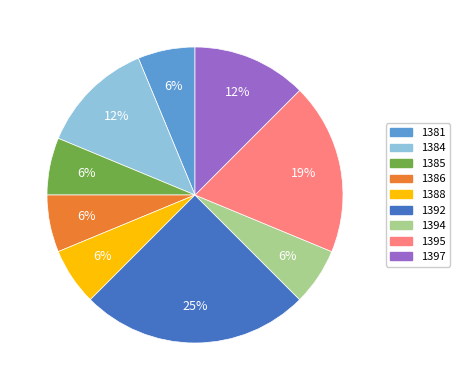

Is there a majority slice in this chart?

No